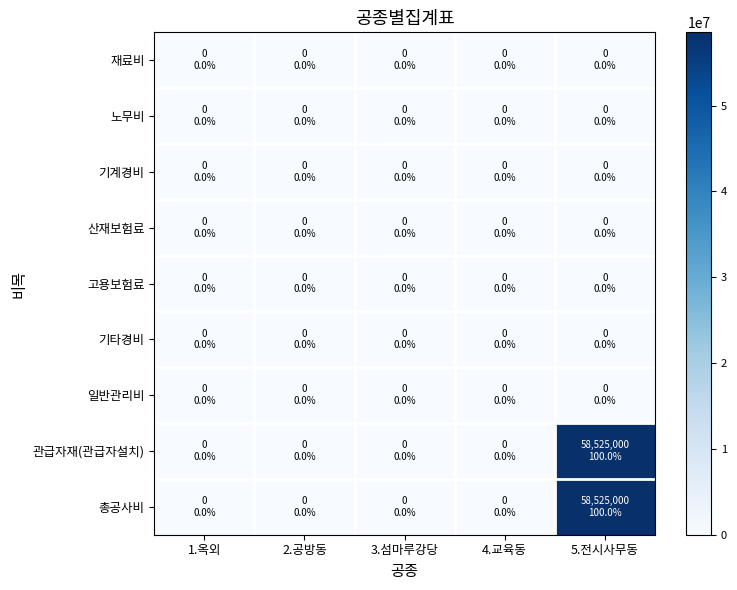

Rank the series by their maximum value, from highest to lowest.

관급자재(관급자설치), 총공사비, 재료비, 노무비, 기계경비, 산재보험료, 고용보험료, 기타경비, 일반관리비